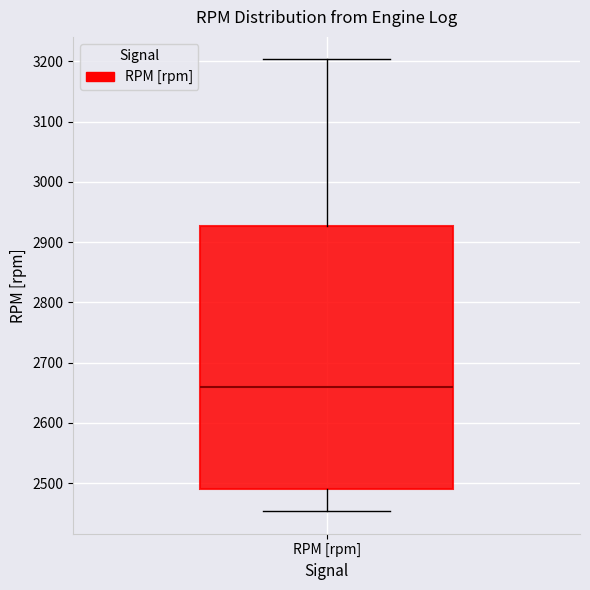

Transcribe this box plot: give where the median line is, the range the box spans, and where the two whiskers end, as read against the y-axis. The values are not printed on the chart, so give them approximately, as read against the axis.

median 2660, box 2490 to 2930, whiskers 2450 to 3200